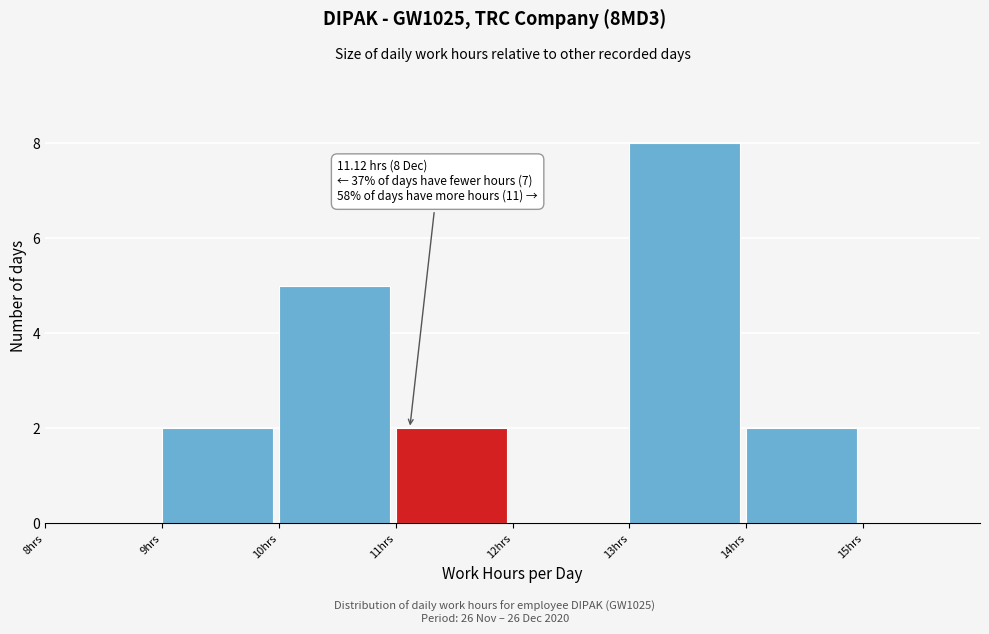

Over which range of the x-axis is the bar tallest?

13 to 14